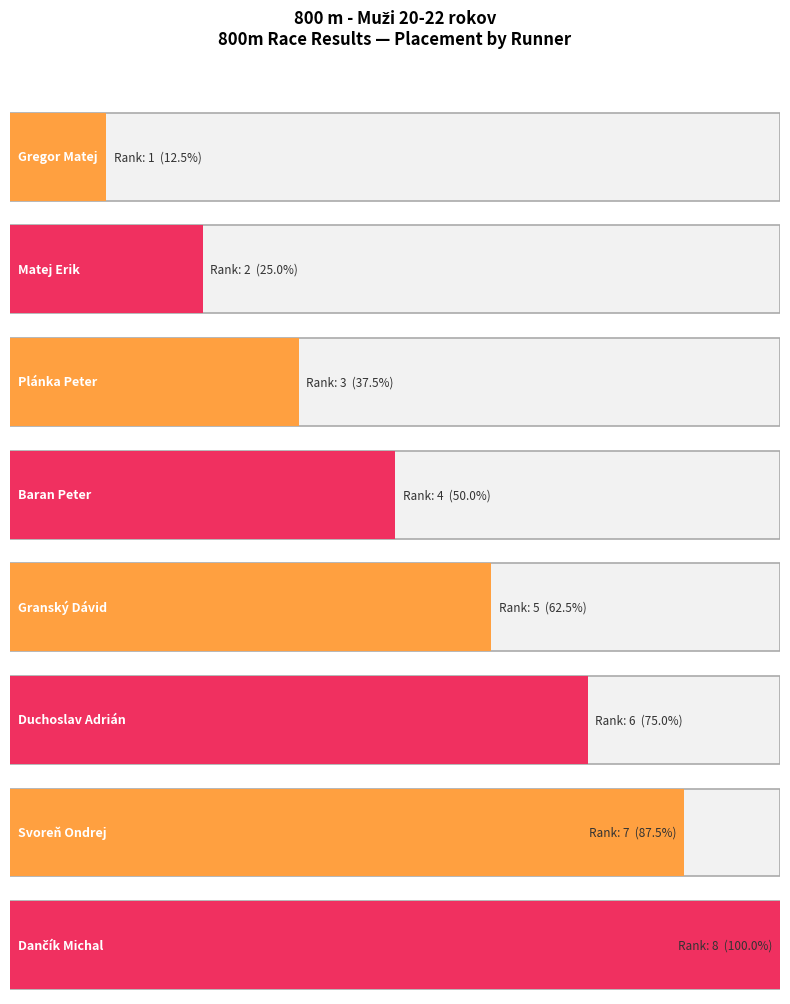

What is the minimum value shown in the chart?

1